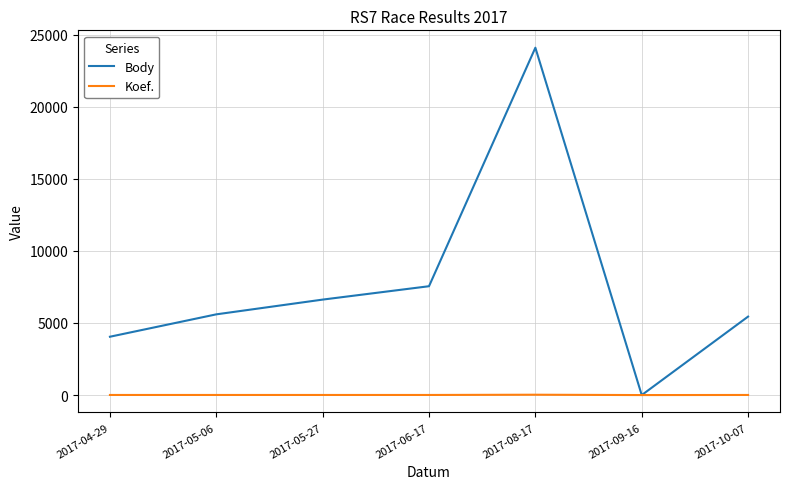

At which label does Body reach its peak?

2017-08-17